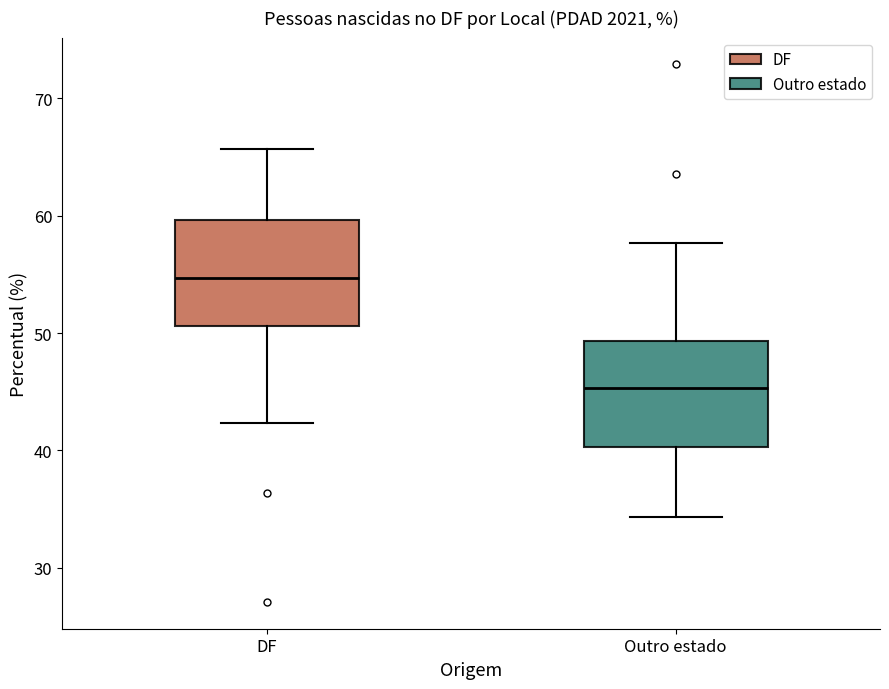

Which box's median line is the lowest?

Outro estado